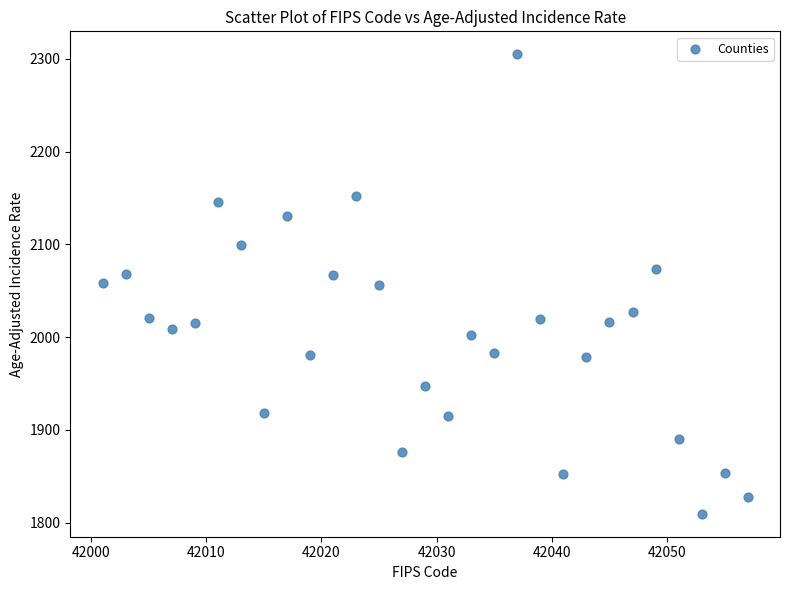

What is the range of X values (max minus min)?

56.0